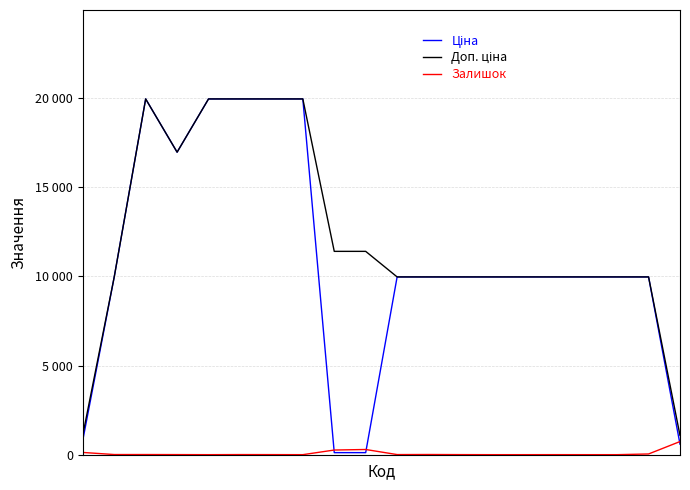

What is the value of the Залишок point at the 1st from the left?

125.0